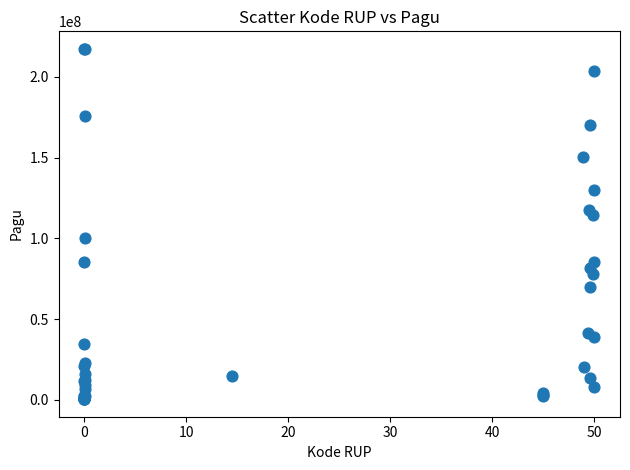

What Y value in the scatter plot is closest to 108830000?

114296000